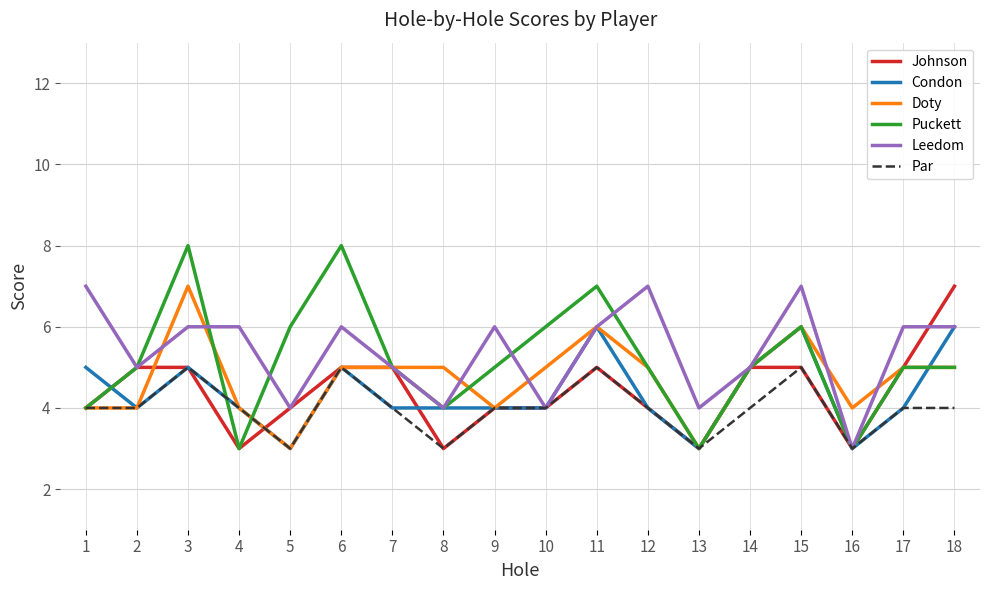

Which series has the largest range (max minus min)?

Puckett